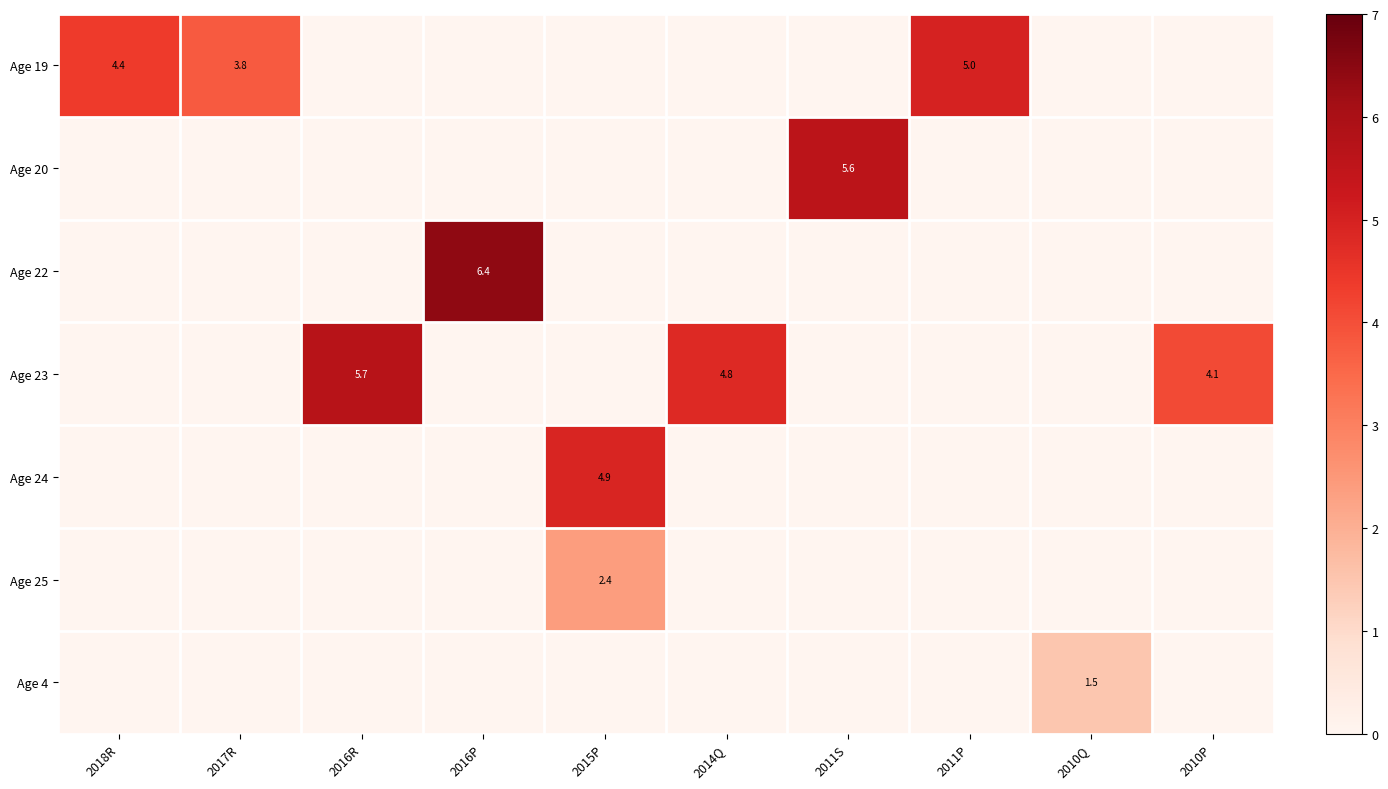

Rank the categories by Age 4 value from lowest to highest.

2018R, 2017R, 2016R, 2016P, 2015P, 2014Q, 2011S, 2011P, 2010P, 2010Q